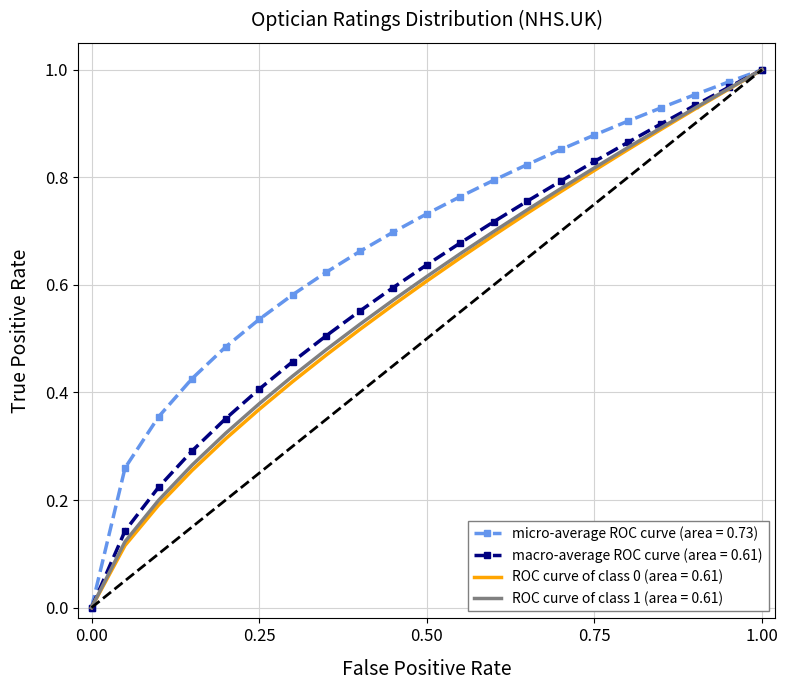

Which series has the largest total across all categories?

micro-average ROC curve (area = 0.73)